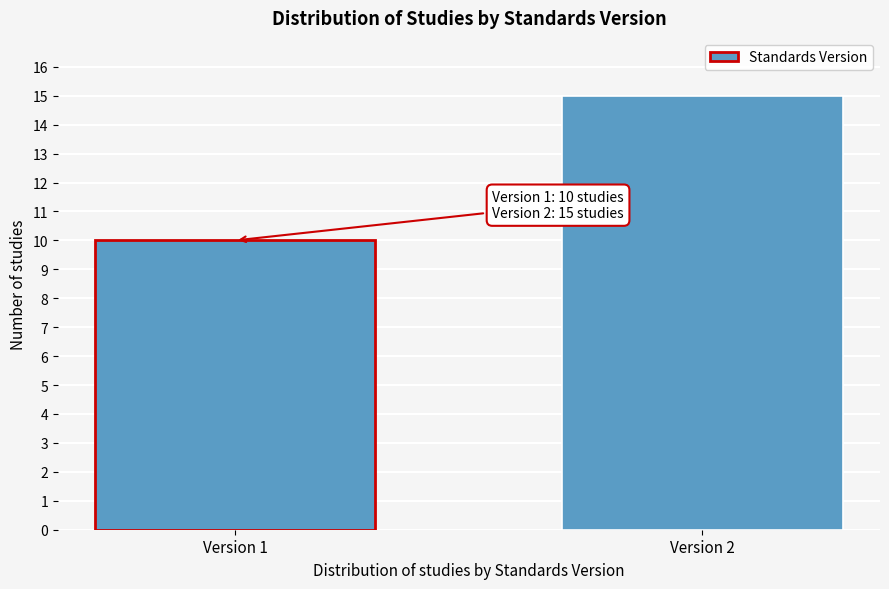

Reading left to right, what are all the values shown in this chart?

Version 1=10	Version 2=15